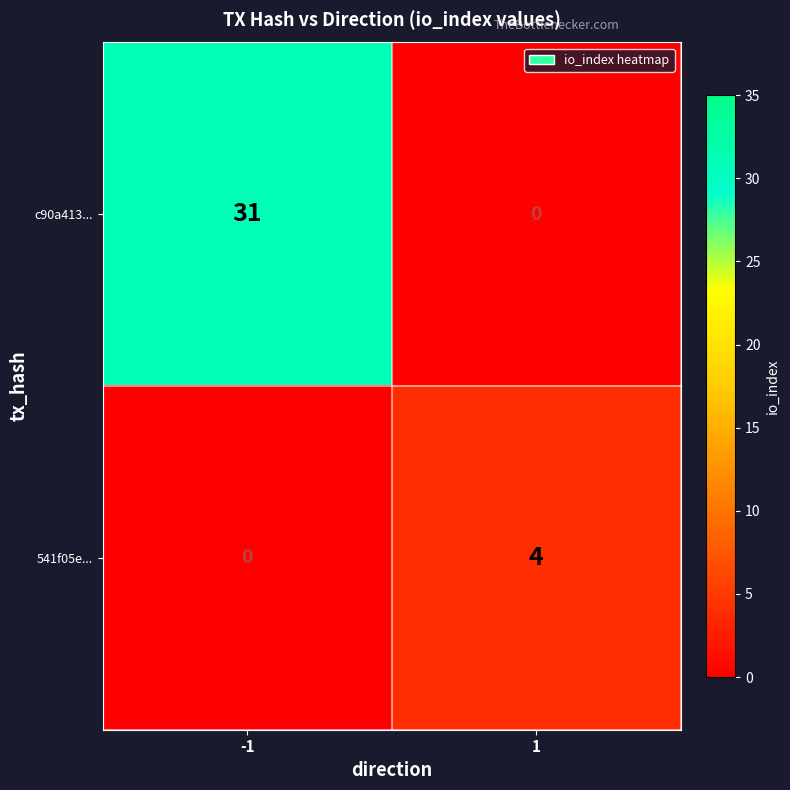

What is the difference between the maximum and minimum values in the c90a413... series?

31